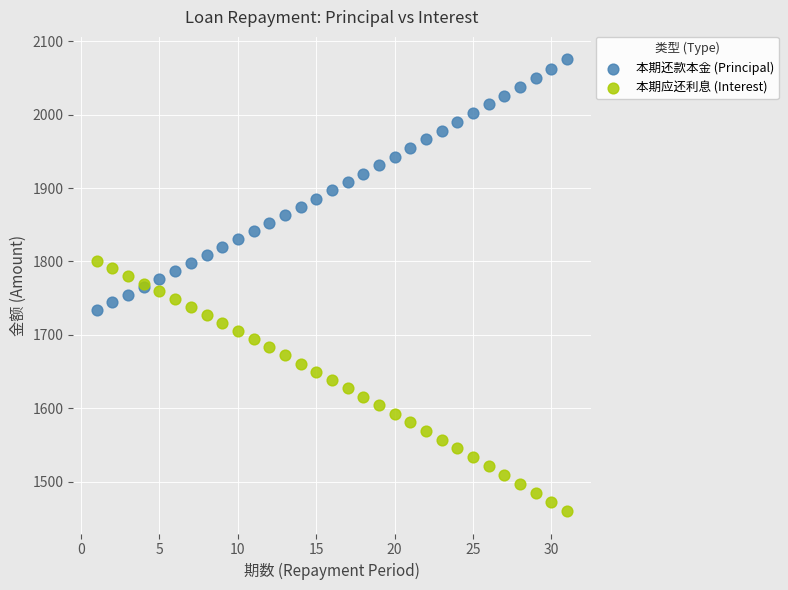

Which series contains the highest Y value?

本期还款本金 (Principal)